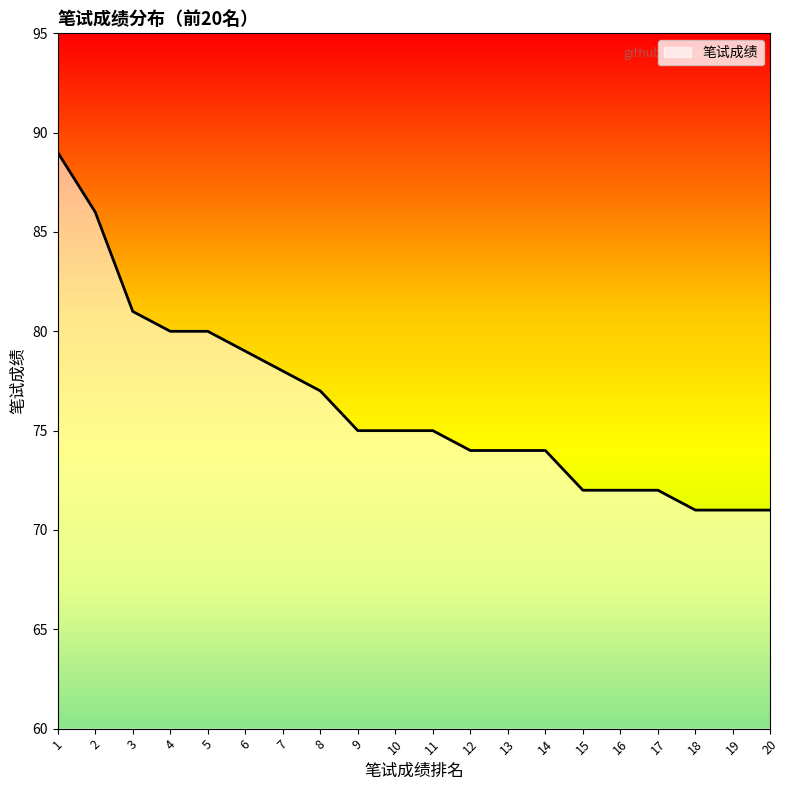

What value does the data have at 19?

71